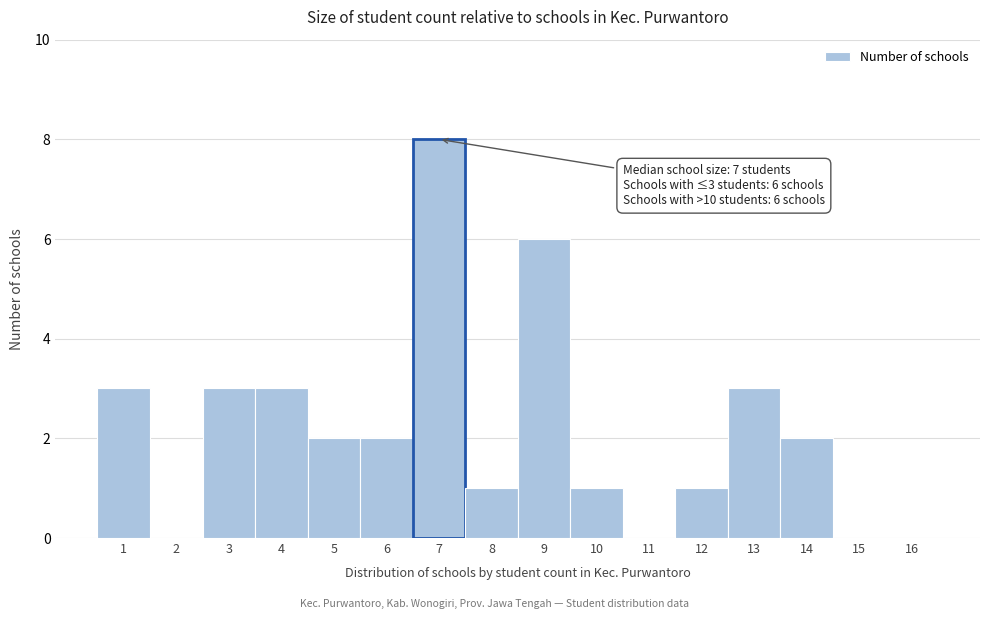

Over which range of the x-axis is the bar tallest?

6.5 to 7.5